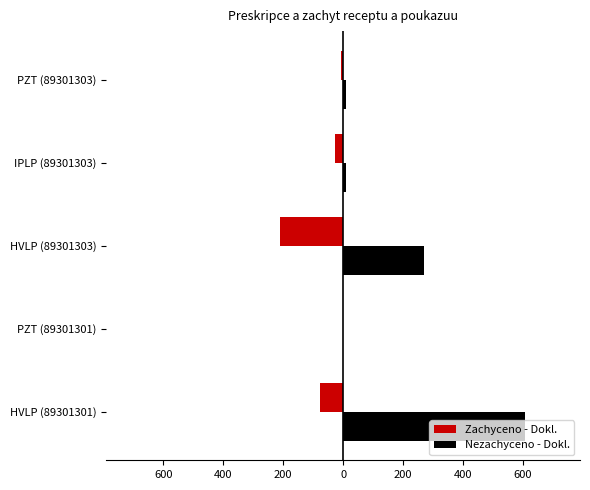

What are all the series names shown in the legend?

Zachyceno - Dokl., Nezachyceno - Dokl.